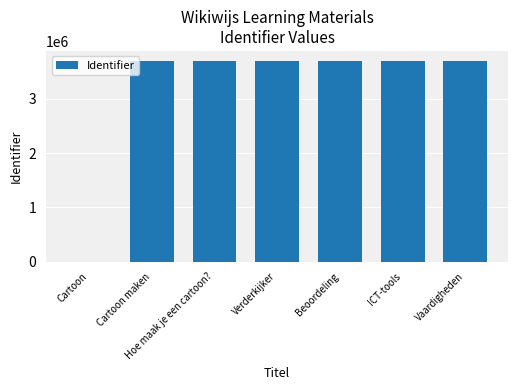

What is the sum of the values at Cartoon and Cartoon maken?

3690007